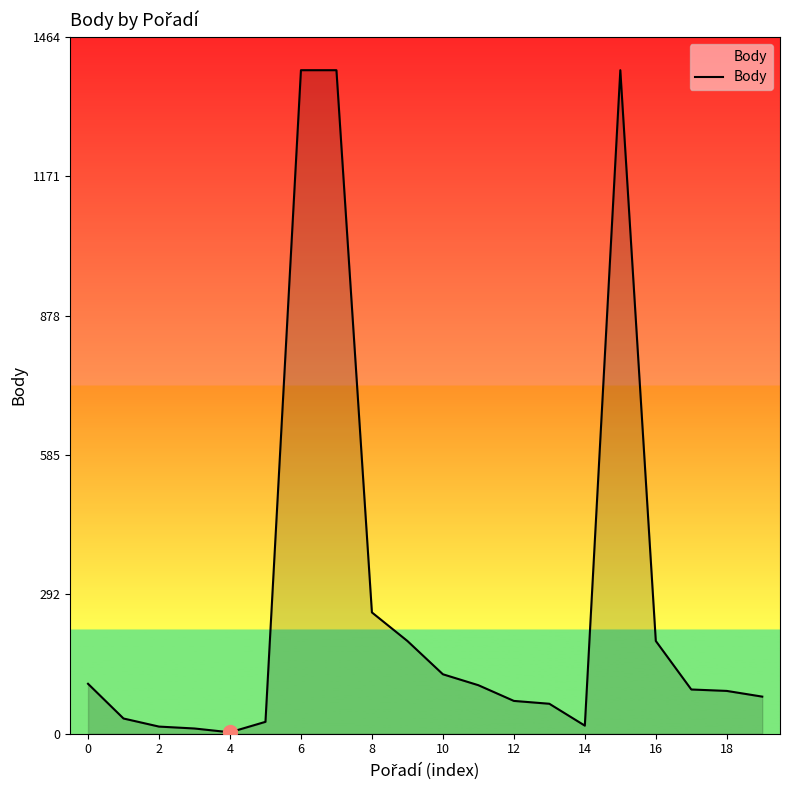

What is the maximum value shown in the chart?

1395